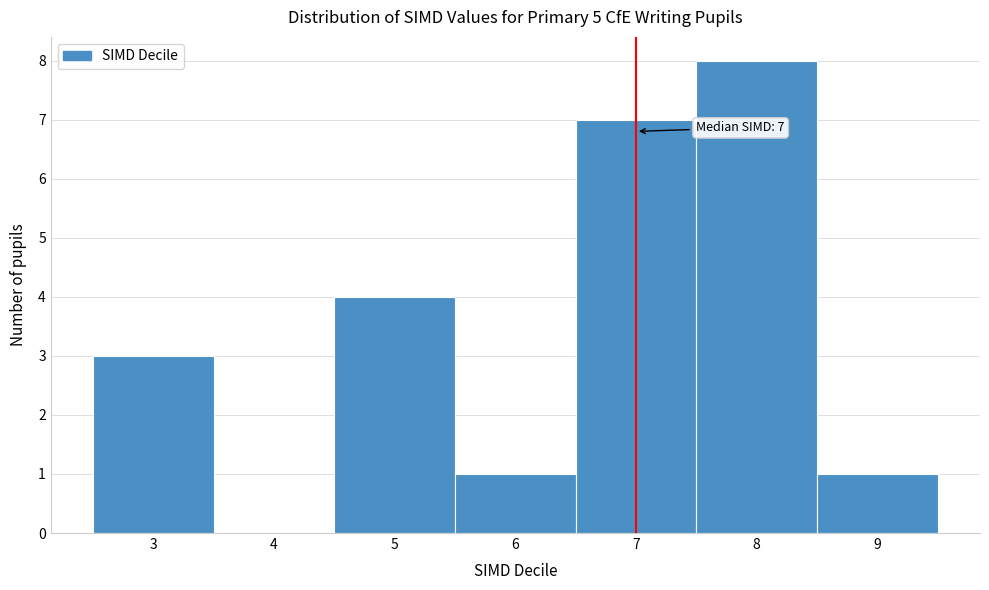

Which range on the x-axis has the tallest bar?

7.5 to 8.5